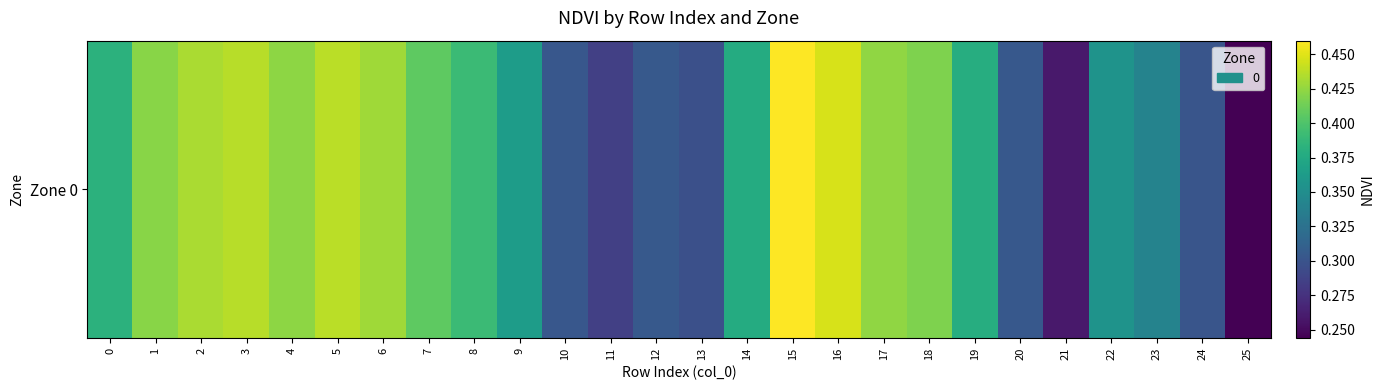

Reading right to left, transcribe all the data shown in this chart.

0.2	0.3	0.3	0.4	0.3	0.3	0.4	0.4	0.4	0.4	0.5	0.4	0.3	0.3	0.3	0.3	0.4	0.4	0.4	0.4	0.4	0.4	0.4	0.4	0.4	0.4